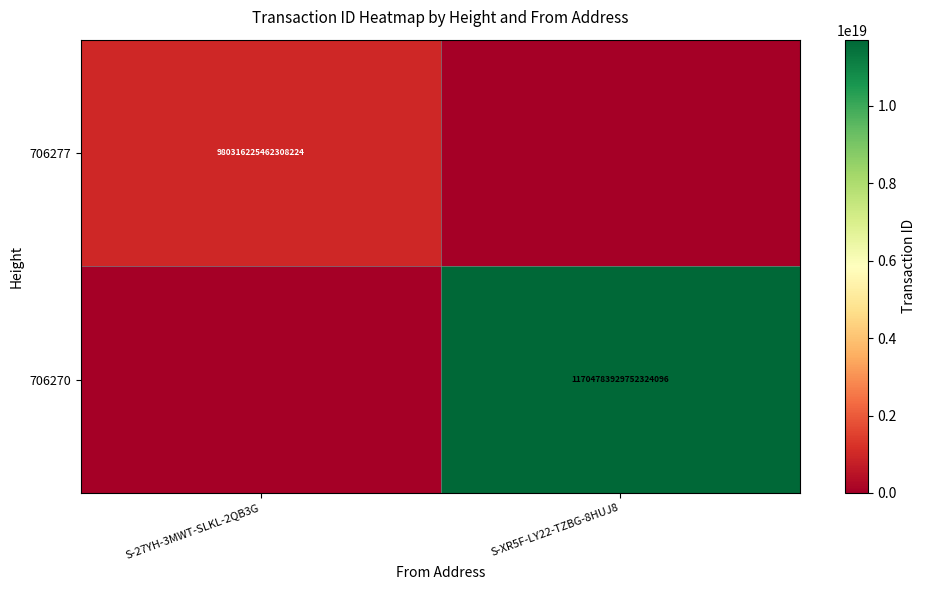

Is the value of 706277 at S-27YH-3MWT-SLKL-2QB3G greater than the value of 706270 at S-XR5F-LY22-TZBG-8HUJ8?

No